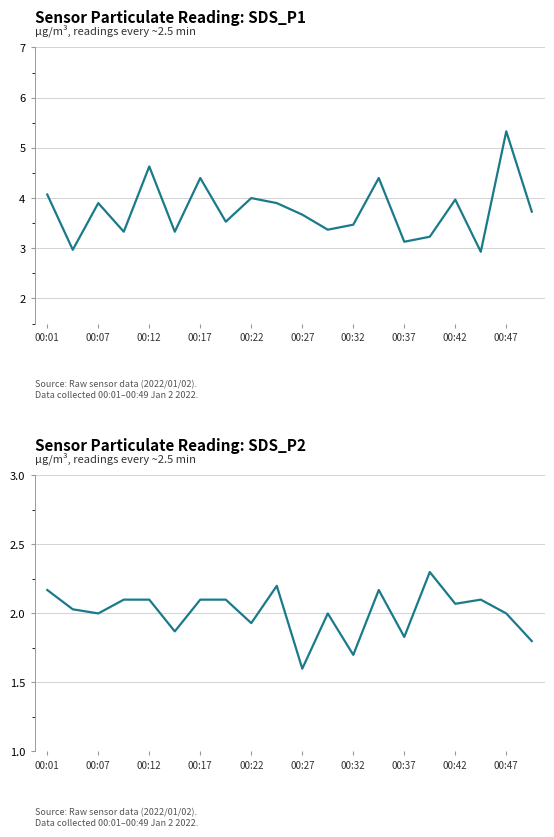

Does the chart display data point markers on the line(s)?

No